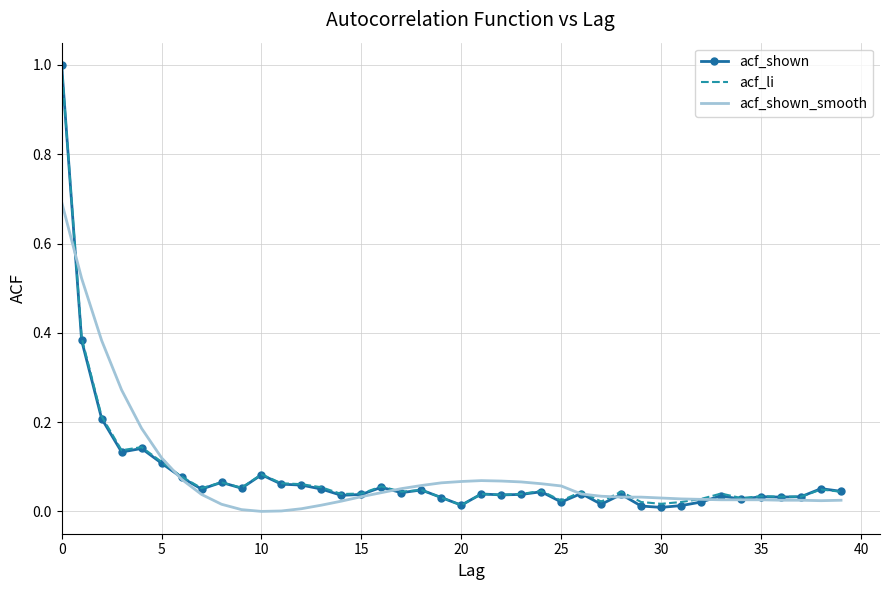

Which series has the largest range (max minus min)?

acf_shown